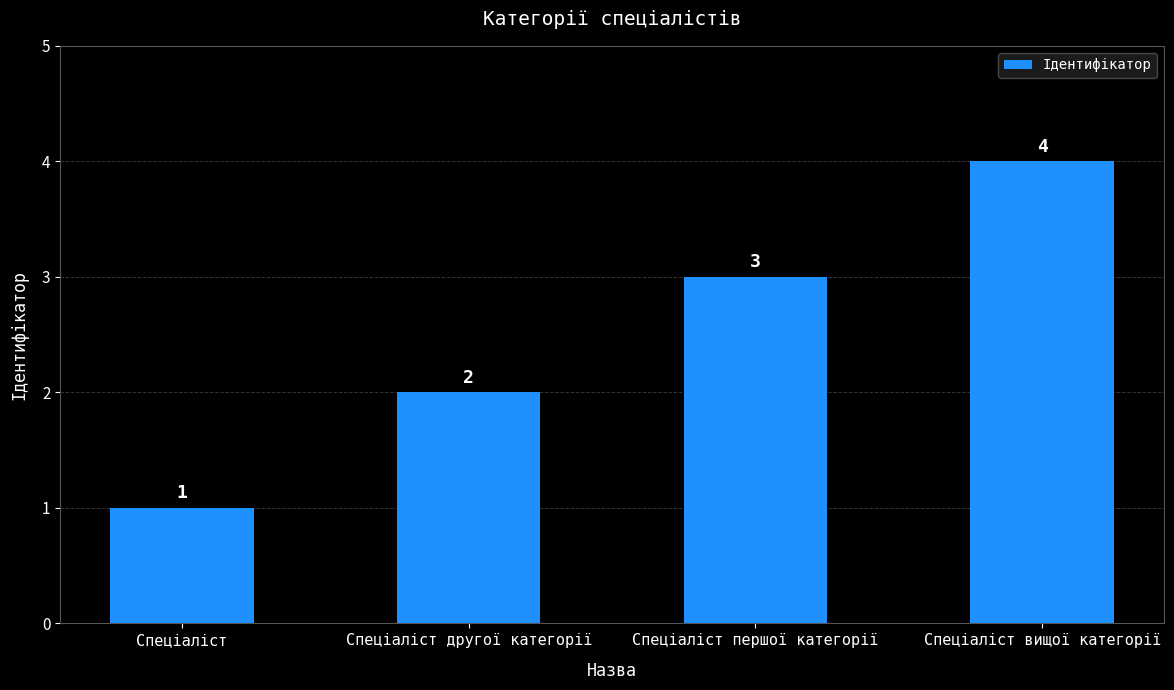

Rank the categories by value from lowest to highest.

Спеціаліст, Спеціаліст другої категорії, Спеціаліст першої категорії, Спеціаліст вищої категорії